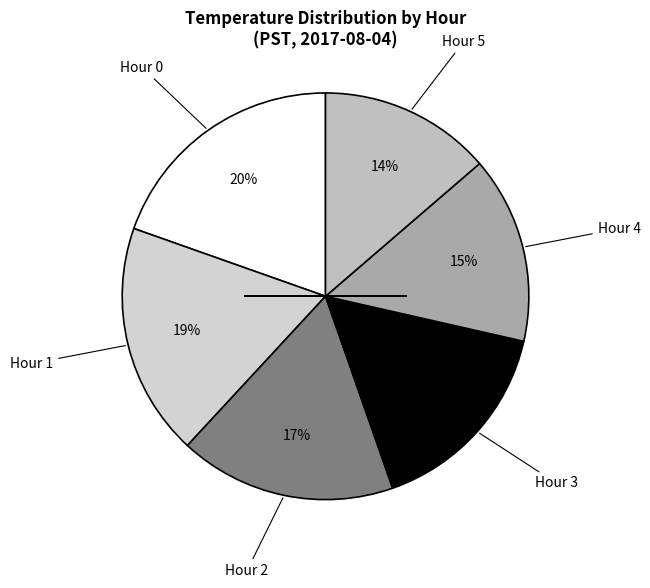

How many segments does this pie chart have?

6